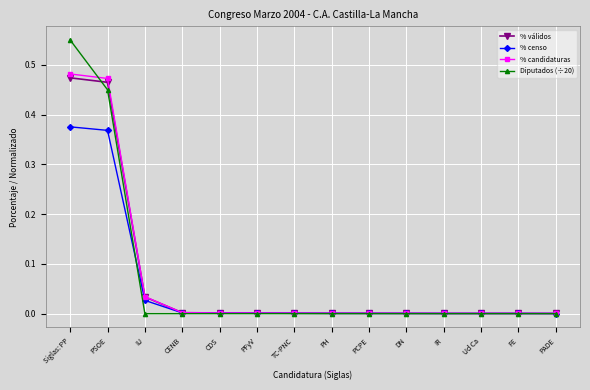

Which series has the largest range (max minus min)?

Diputados (÷20)